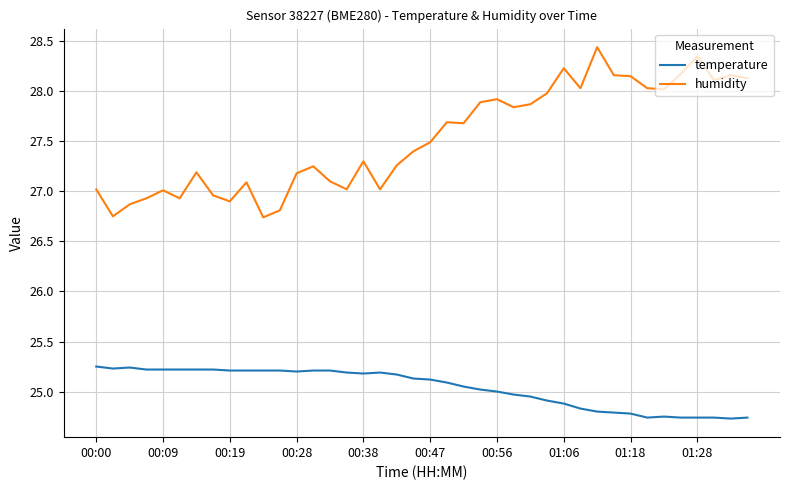

Which series has the largest total across all categories?

humidity